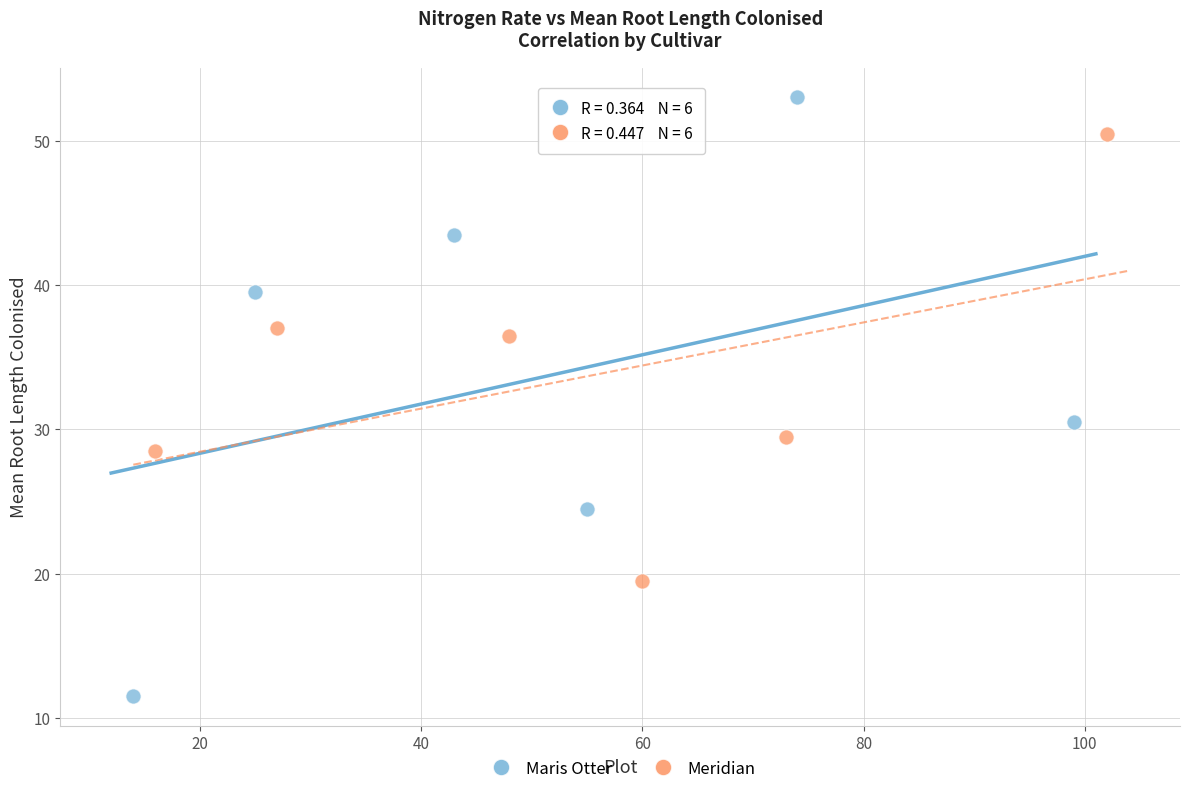

Which series reaches the maximum Y coordinate?

Maris Otter